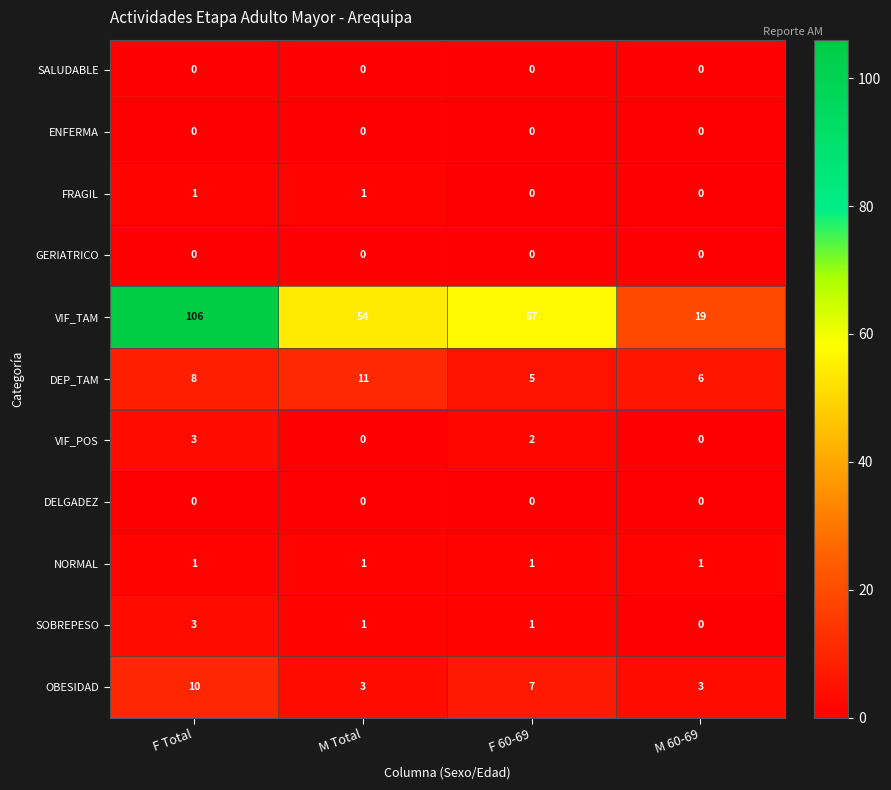

How many positive values does the FRAGIL series have?

2